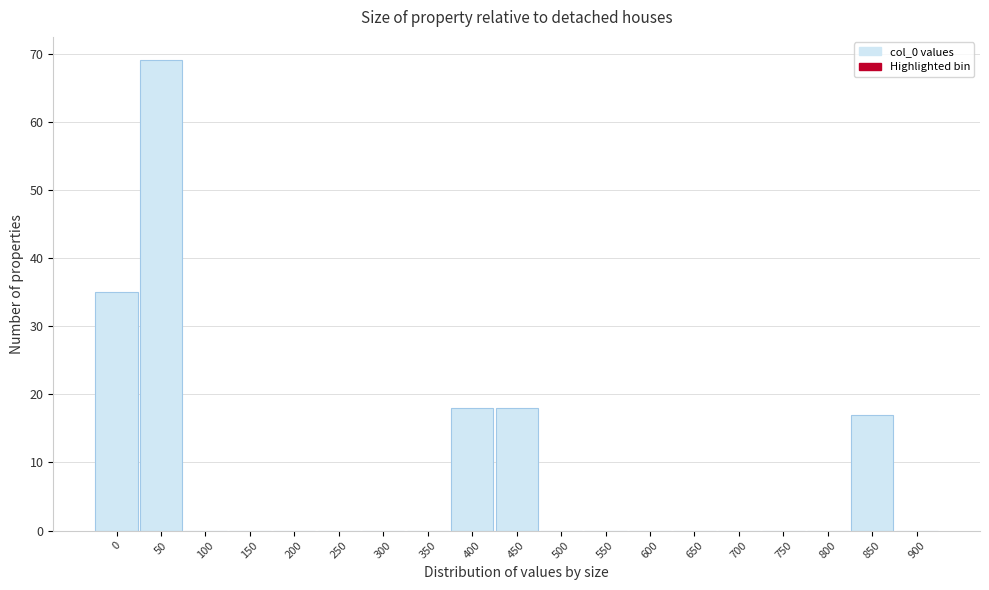

Reading left to right, what are all the values shown in this chart?

0=35	50=69	100=0	150=0	200=0	250=0	300=0	350=0	400=18	450=18	500=0	550=0	600=0	650=0	700=0	750=0	800=0	850=17	900=0